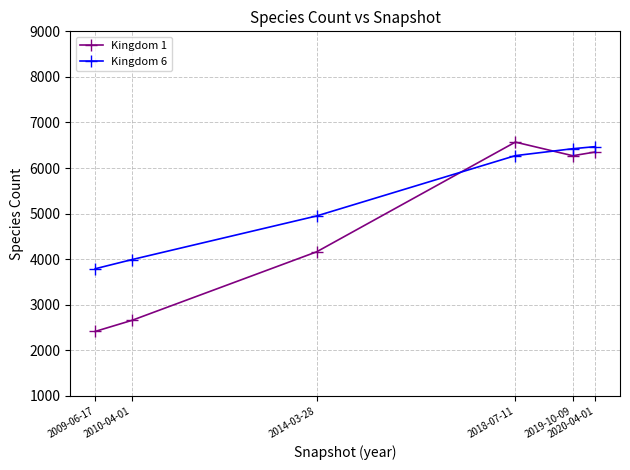

What is the difference between the maximum and minimum values in the Kingdom 1 series?

4153